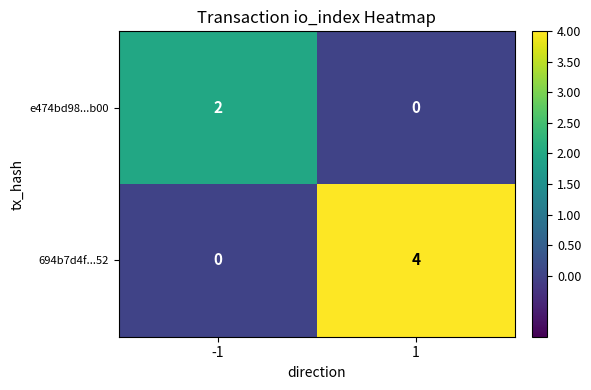

What is the difference between the maximum and minimum values in the 694b7d4f...52 series?

4